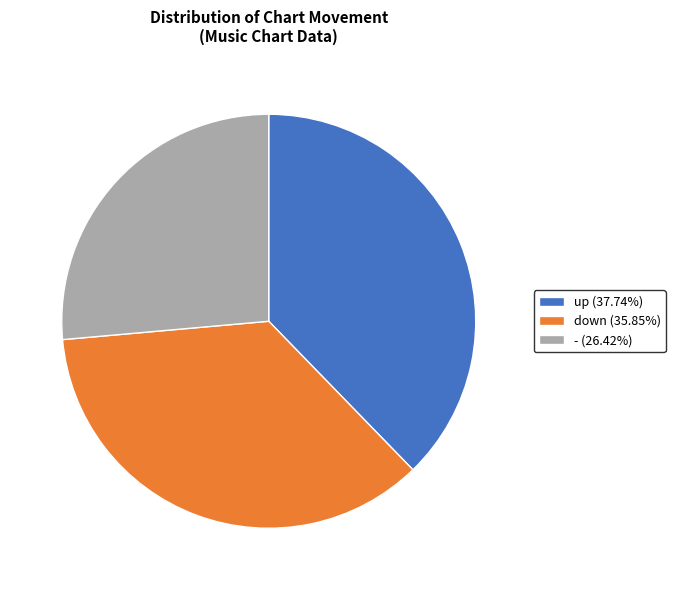

How many slices are in this pie chart?

3